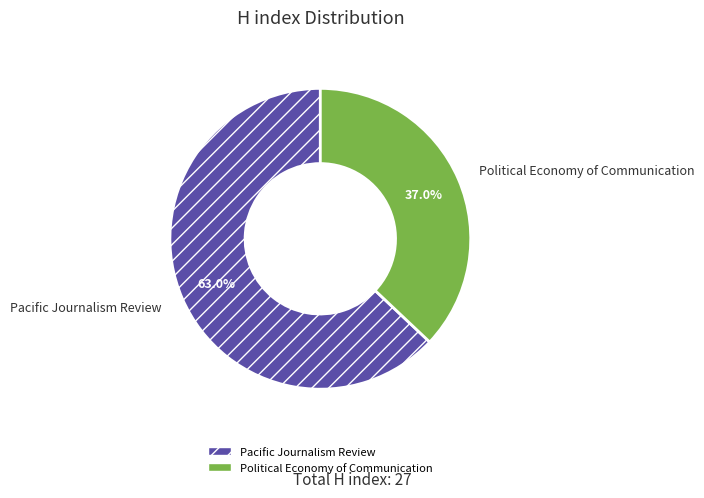

How many slices are in this pie chart?

2